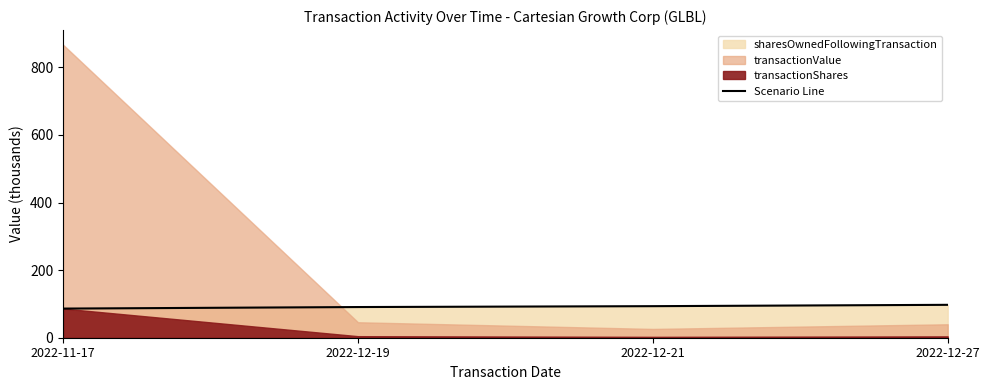

Rank the categories by value from lowest to highest.

2022-11-17, 2022-12-19, 2022-12-21, 2022-12-27